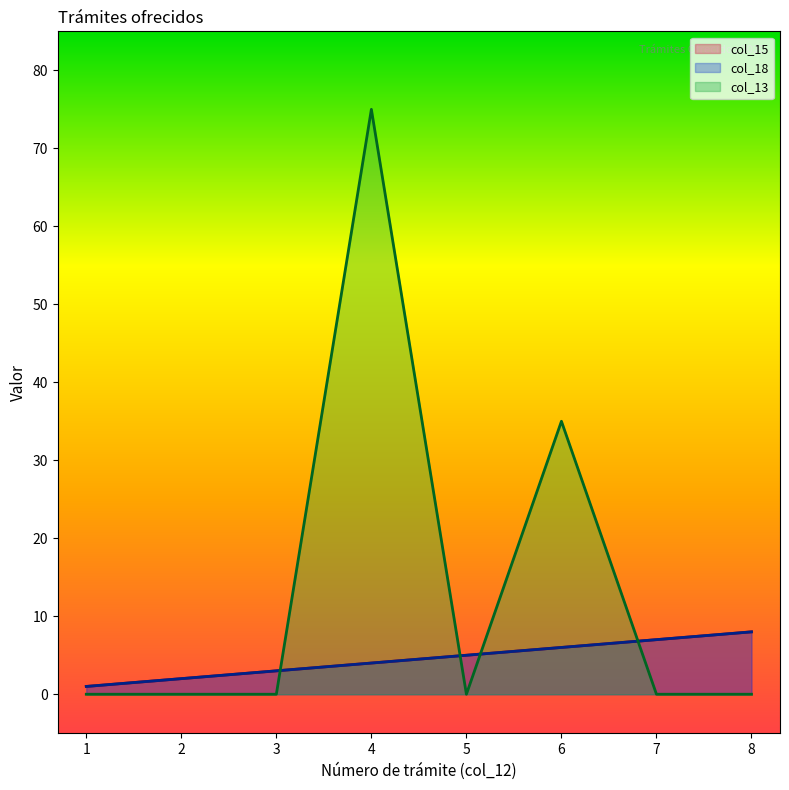

True or false: col_18 and col_15 intersect in this chart.

False